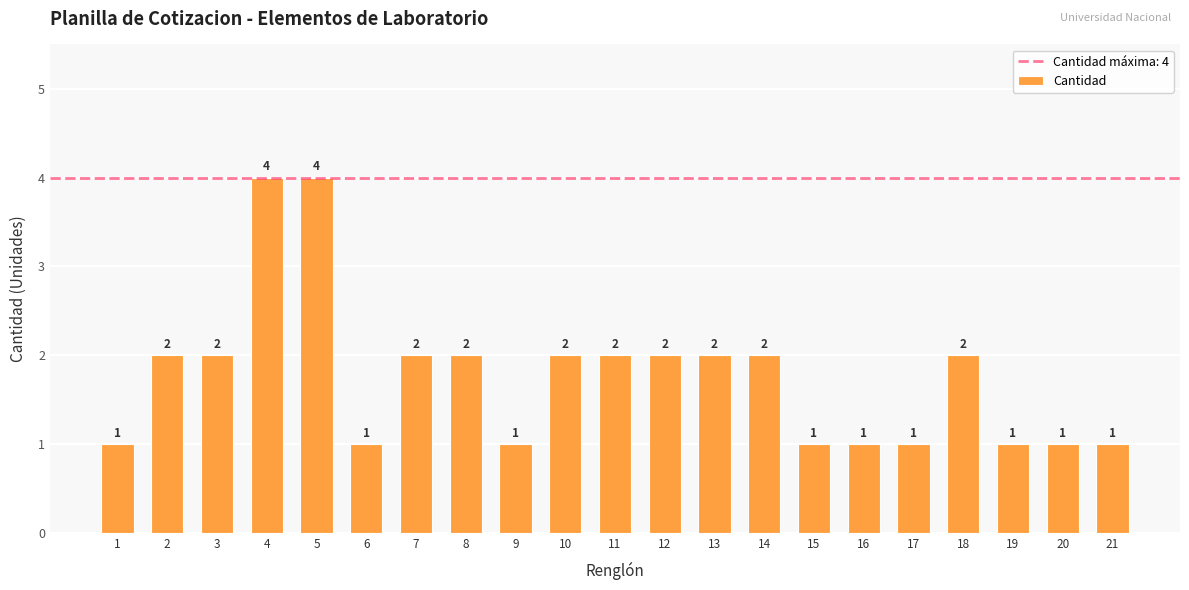

What is the value of the 14th bar from the left?

2